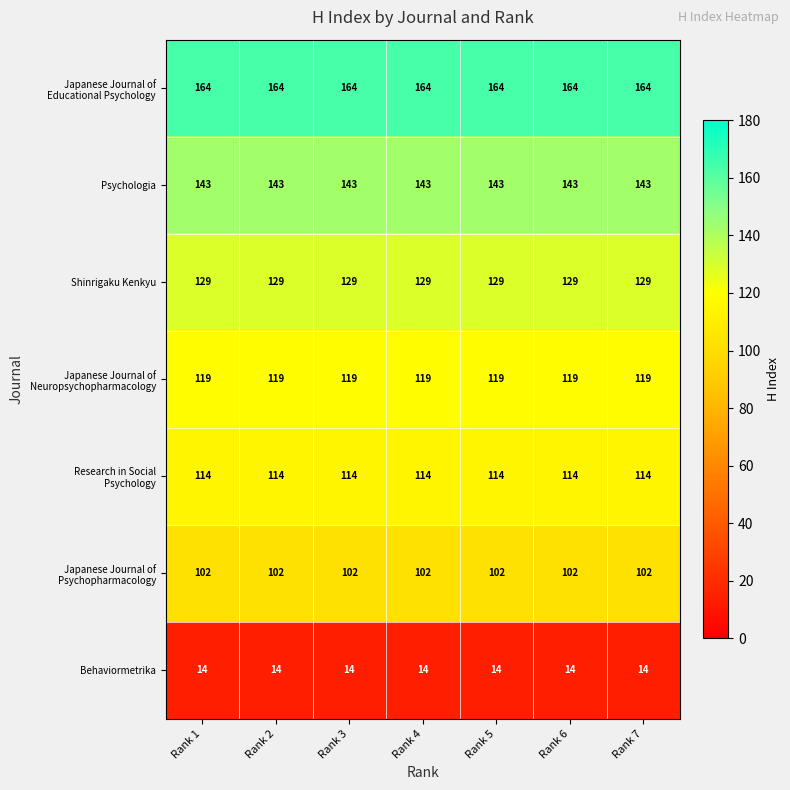

What is the minimum value shown in the chart?

14